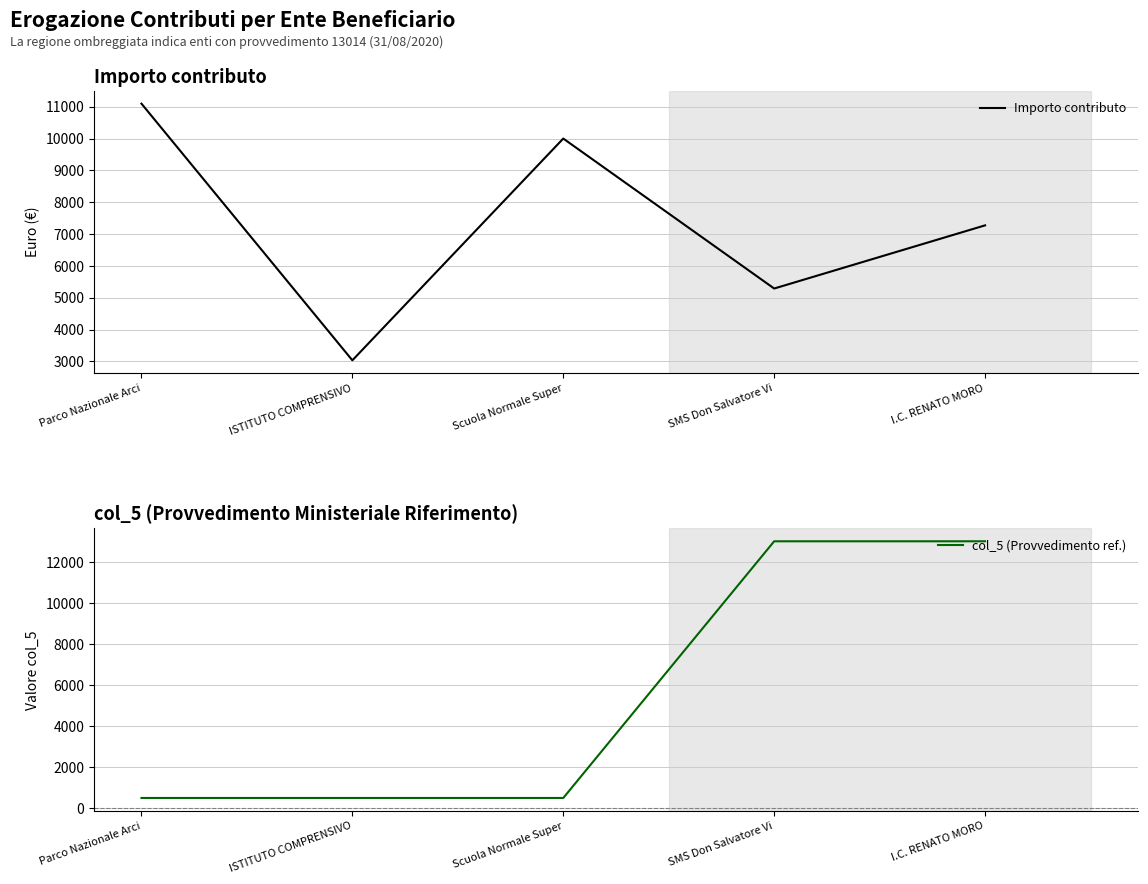

What position from the right is Parco Nazionale Arci?

5